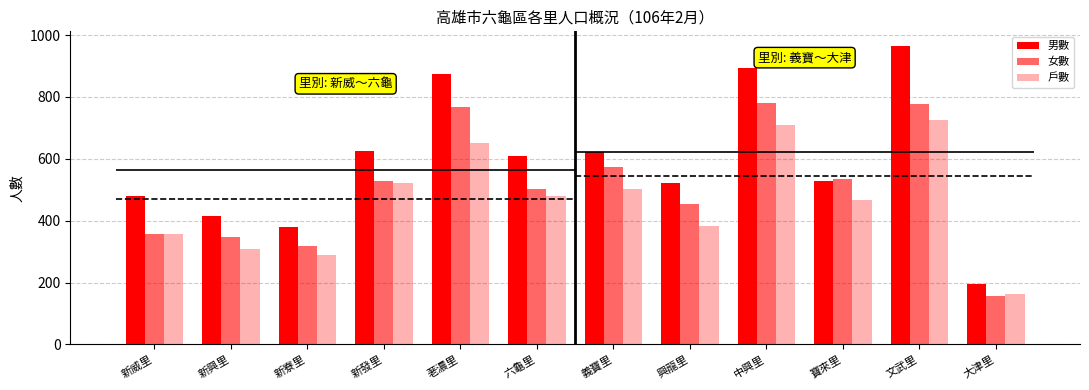

Is it true that 男數 equals 527 at 寶來里?

True